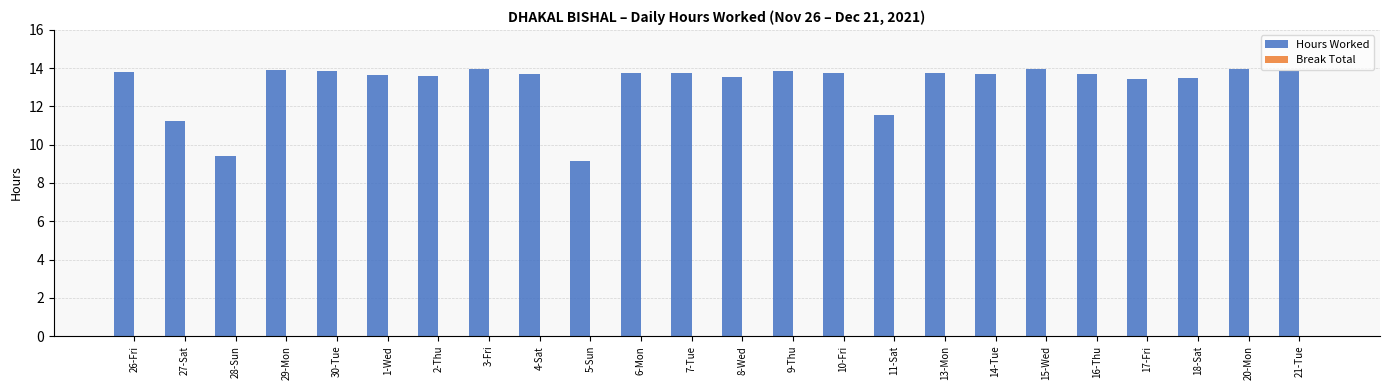

What is the minimum value shown in the chart?

9.2